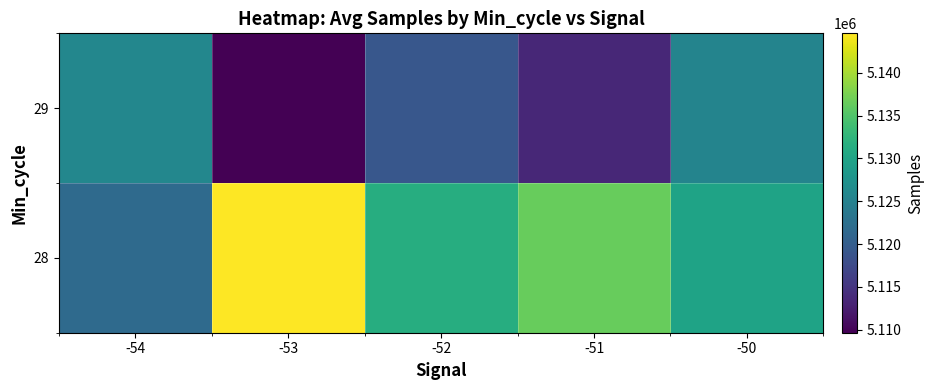

Count the number of categories in the chart.

5